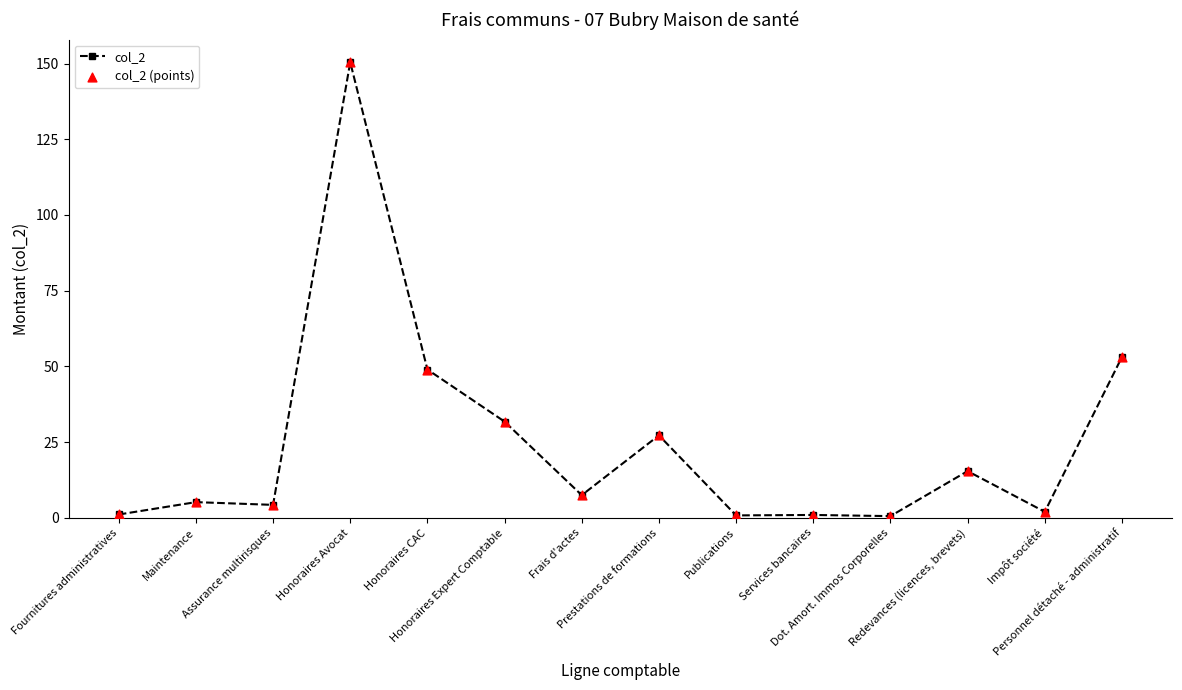

What is the value of the 5th point from the left?

49.0